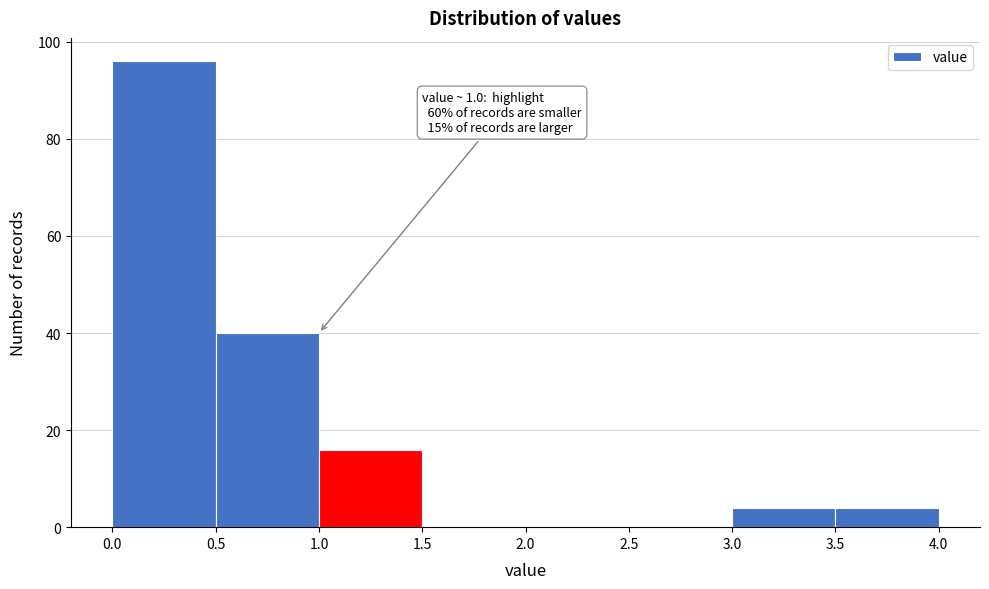

Over which range of the x-axis is the bar tallest?

0.0 to 0.5